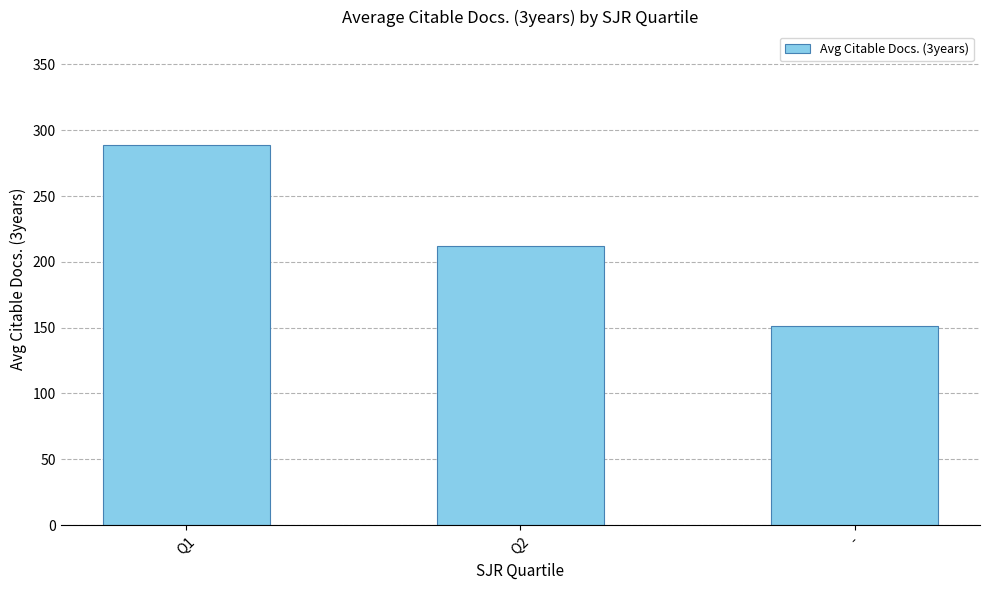

What is the difference between the maximum and minimum values?

137.5